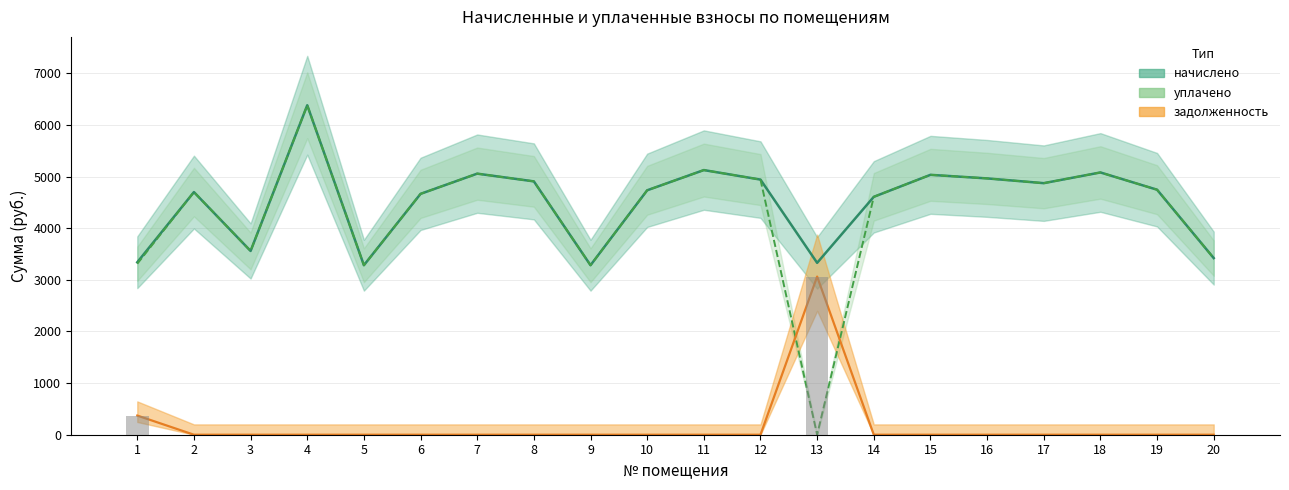

What are all the series names shown in the legend?

начислено, уплачено, задолженность